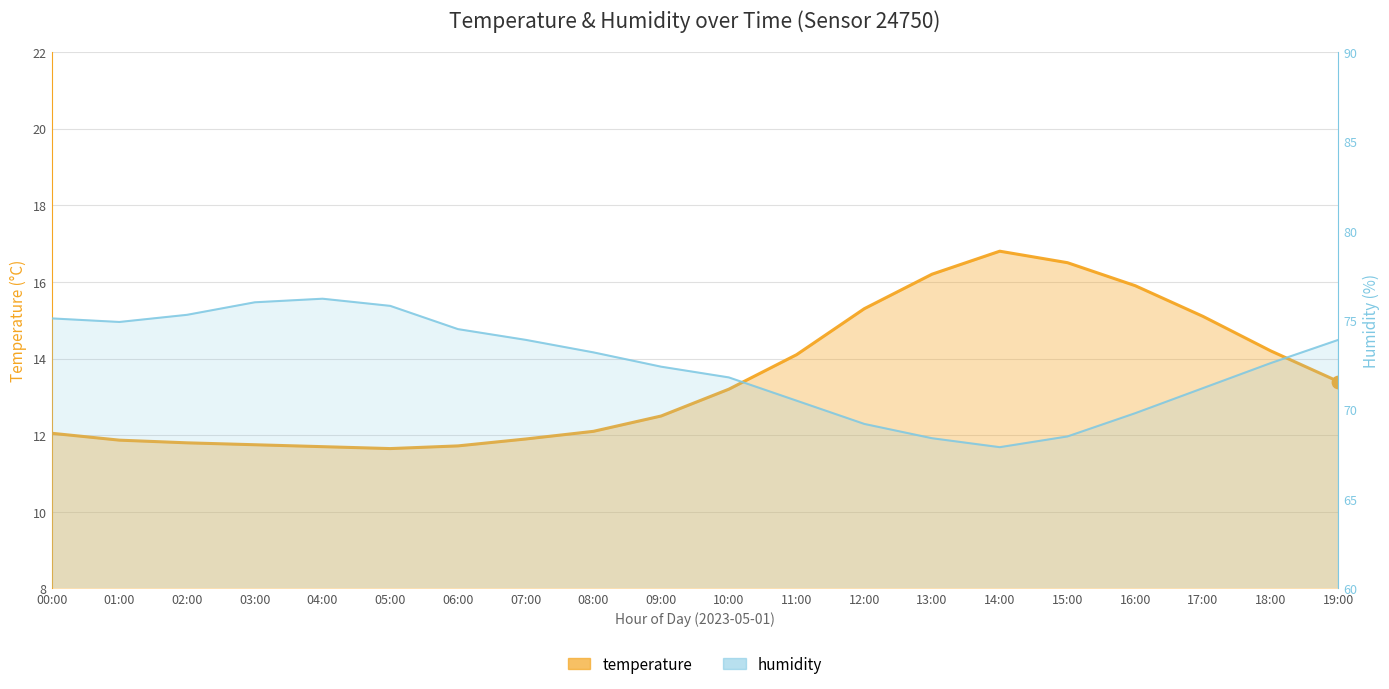

At which category is the sum across all series the highest?

04:00